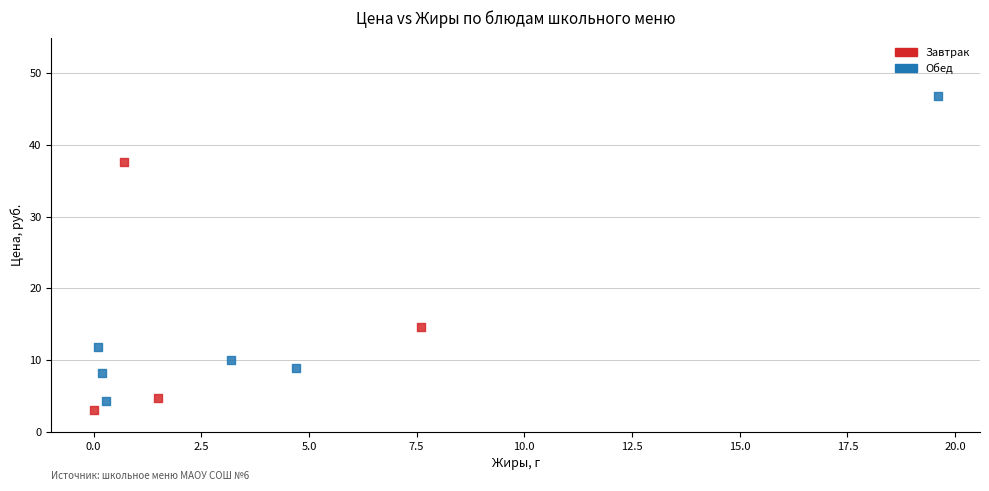

What are all the series names shown in the legend?

Завтрак, Обед